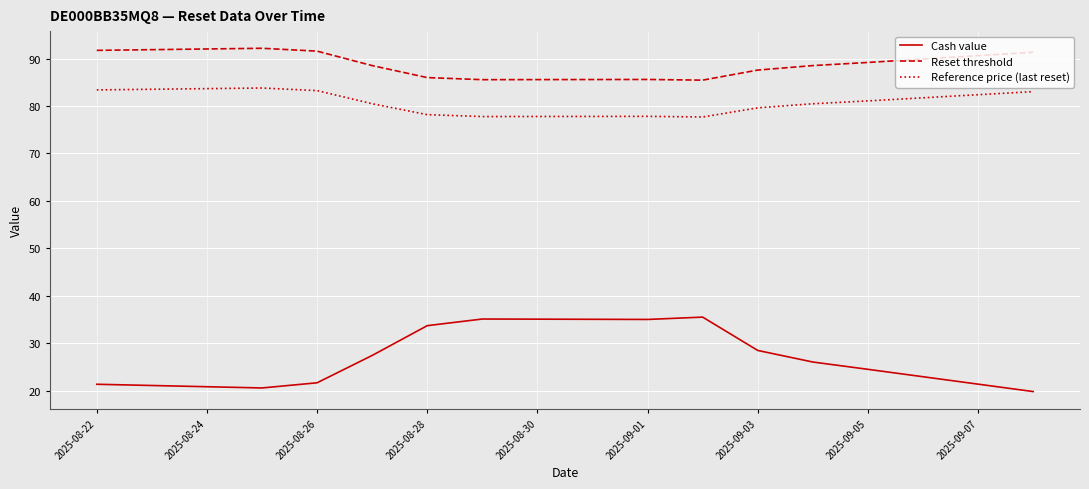

Which series has the largest total across all categories?

Reset threshold